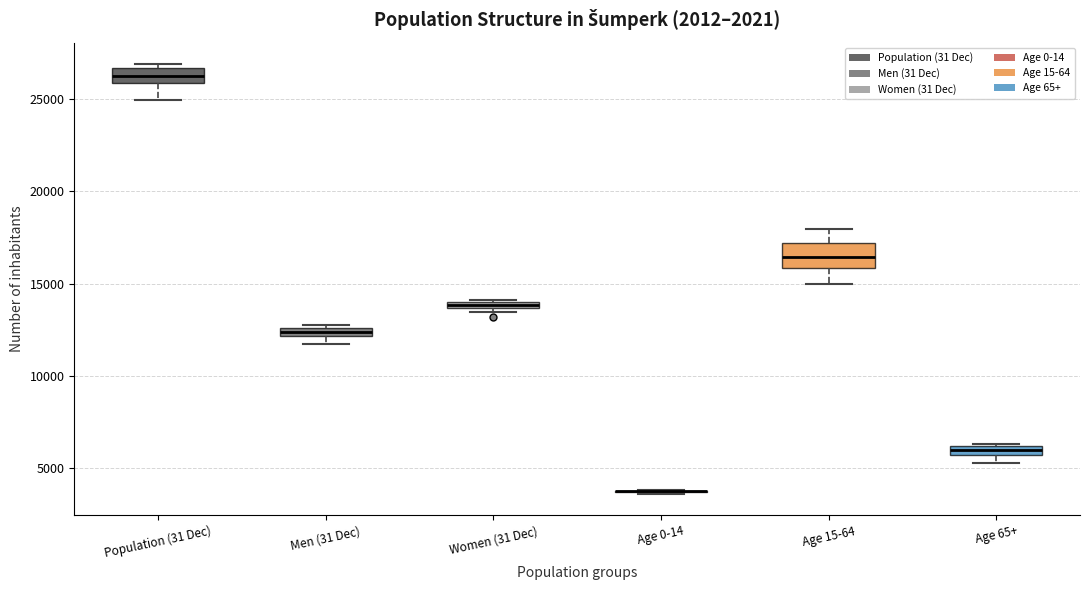

Comparing the boxes themselves (not the whiskers), which one is the tallest?

Age 15-64